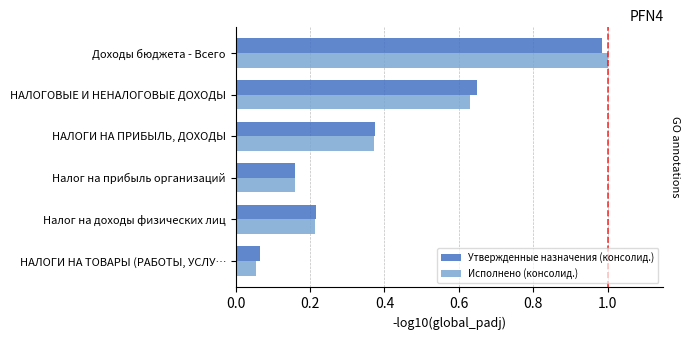

List the labels in order of Утвержденные назначения (консолид.) value, smallest first.

НАЛОГИ НА ТОВАРЫ (РАБОТЫ, УСЛУ…, Налог на прибыль организаций, Налог на доходы физических лиц, НАЛОГИ НА ПРИБЫЛЬ, ДОХОДЫ, НАЛОГОВЫЕ И НЕНАЛОГОВЫЕ ДОХОДЫ, Доходы бюджета - Всего